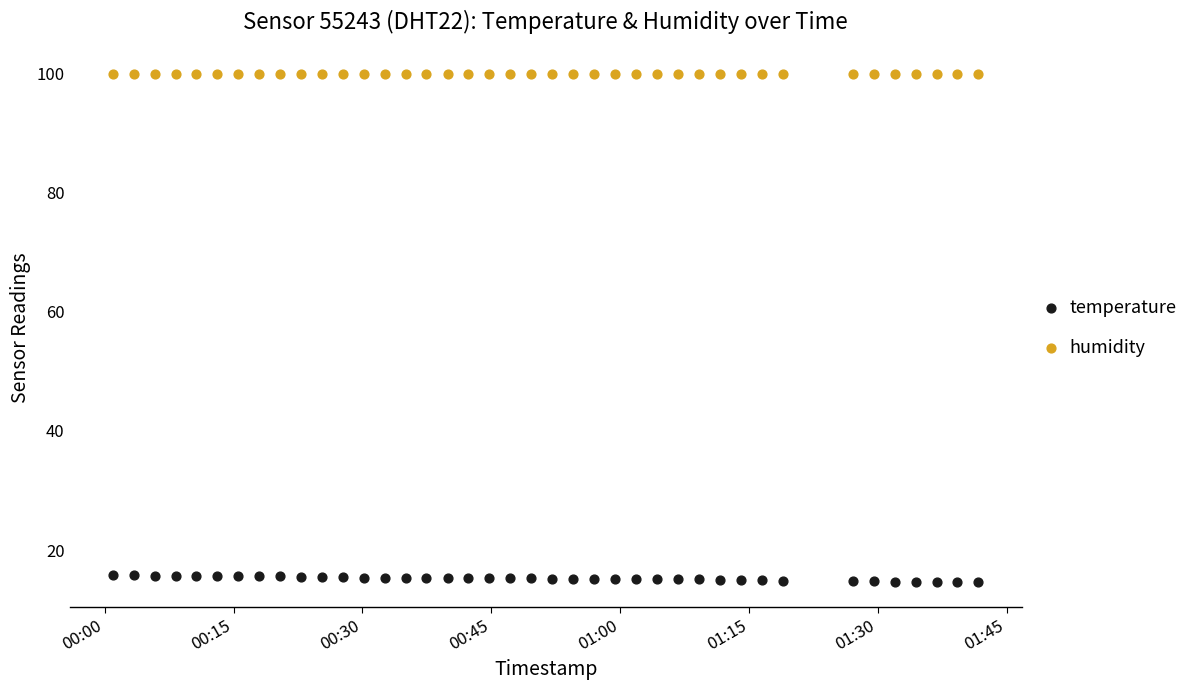

What are all the series names shown in the legend?

temperature, humidity